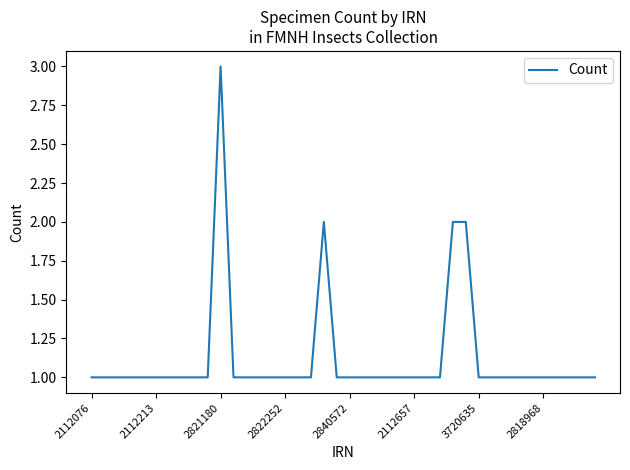

What is the maximum value shown in the chart?

3